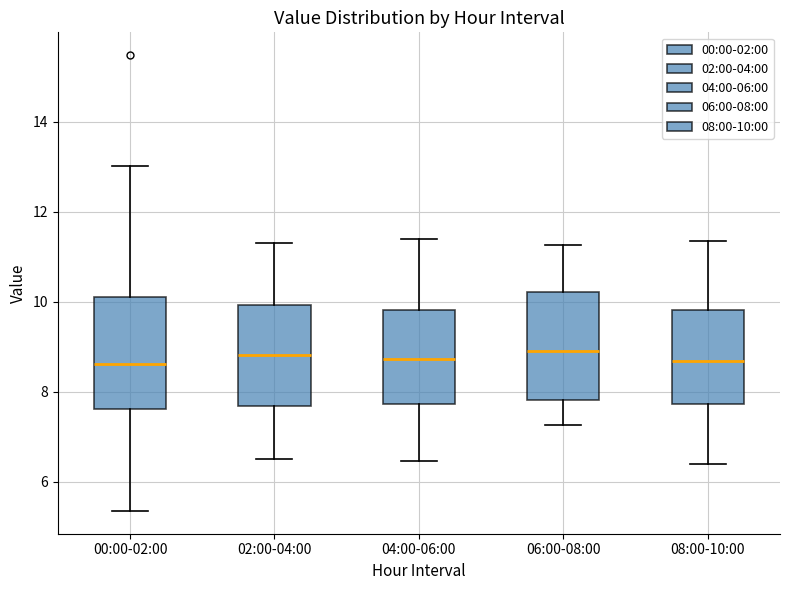

Where is the upper edge of the box for 08:00-10:00 on the y-axis? The values are not printed on the chart, so give them approximately, as read against the axis.

9.8